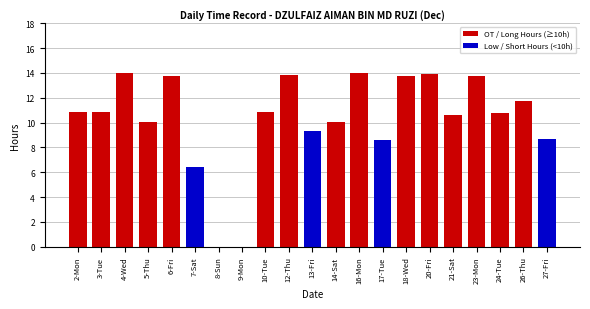

What is the sum of all values?

215.8